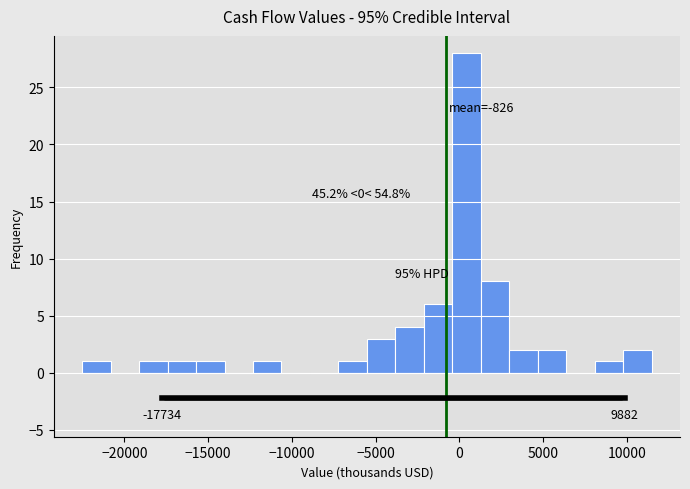

Read against the x-axis, roughly where is the centre of the tallest bar?

500